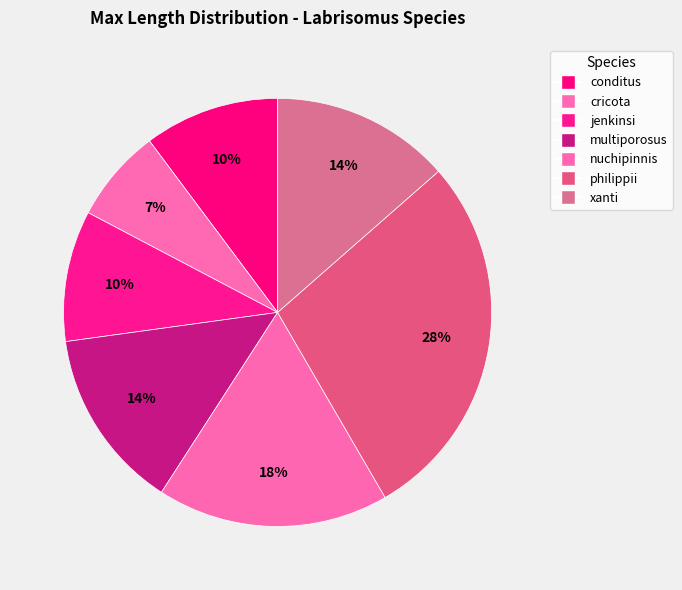

True or false: philippii accounts for 28% of the total.

True